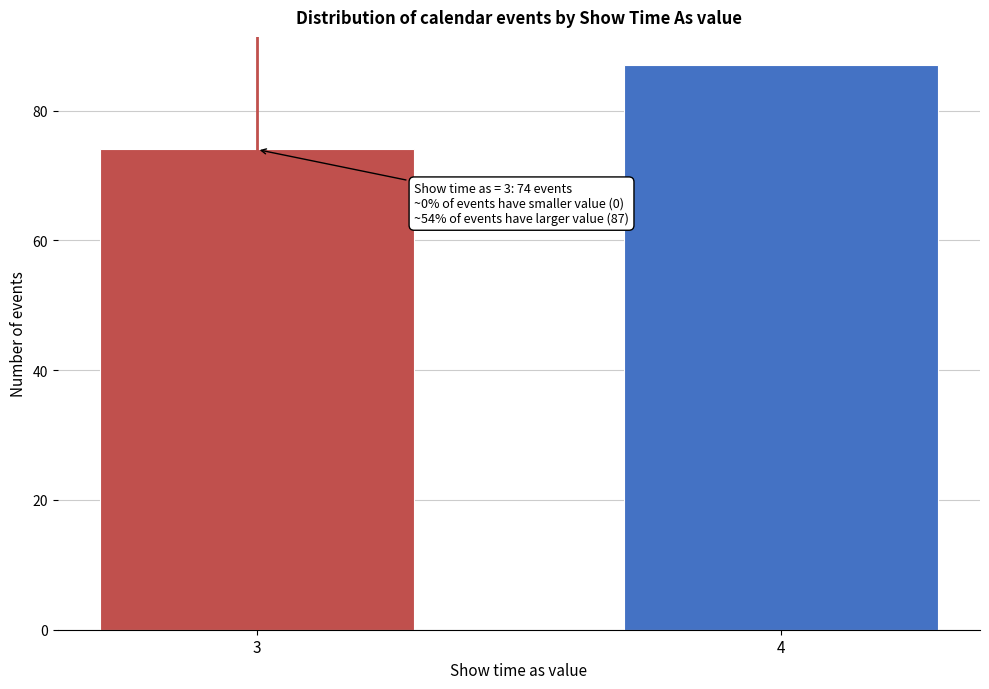

Reading right to left, list all the values displayed in this chart.

87	74